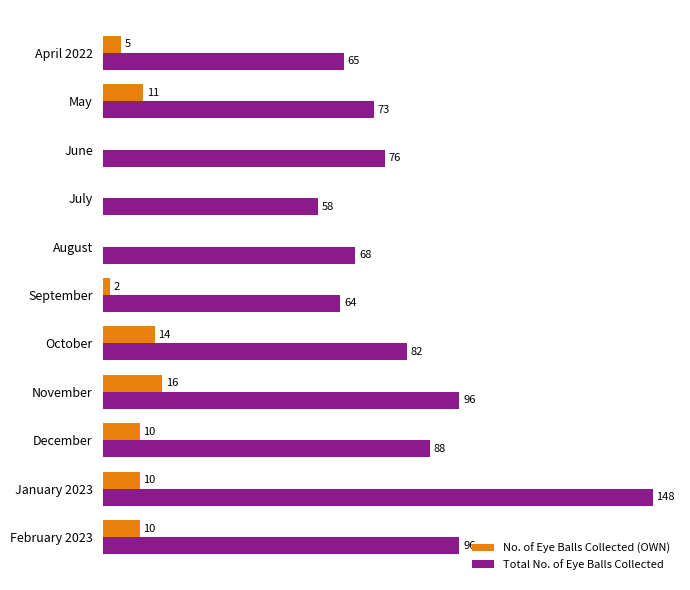

Between July and February 2023, which series saw the biggest shift?

Total No. of Eye Balls Collected